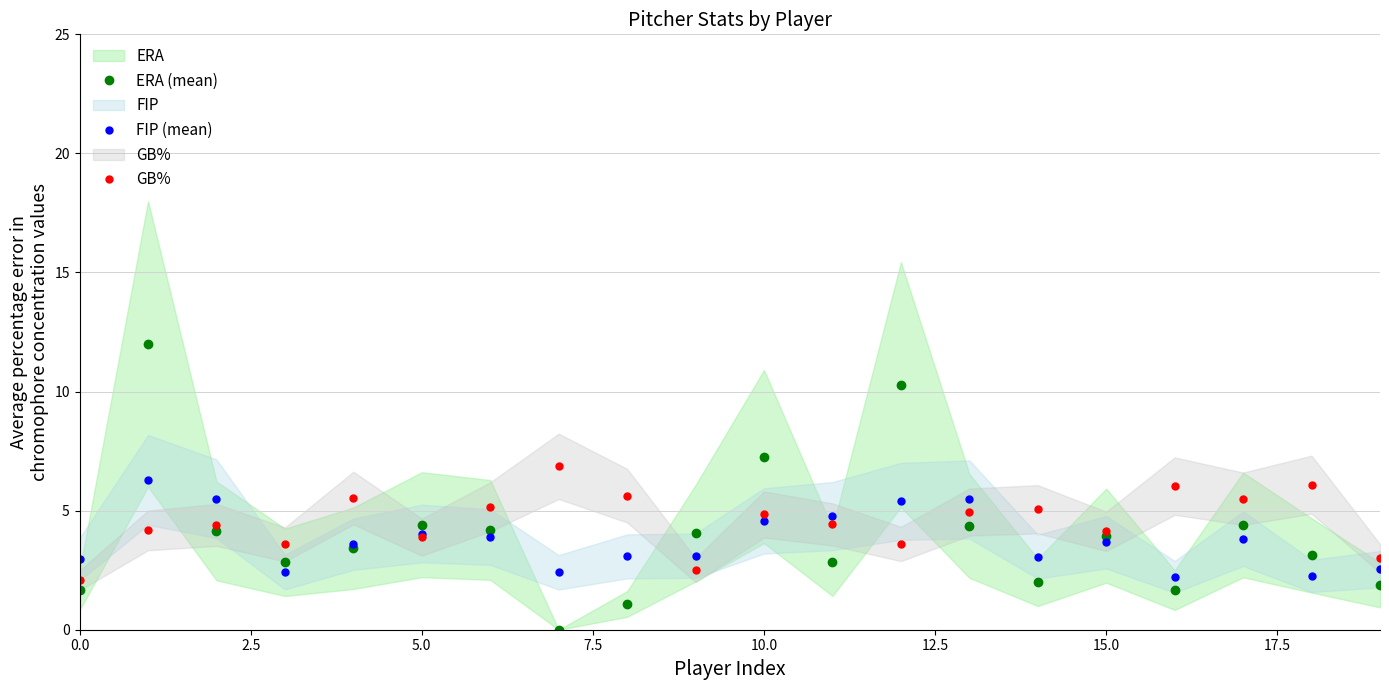

What is the difference between the highest and lowest values at 11?

1.9